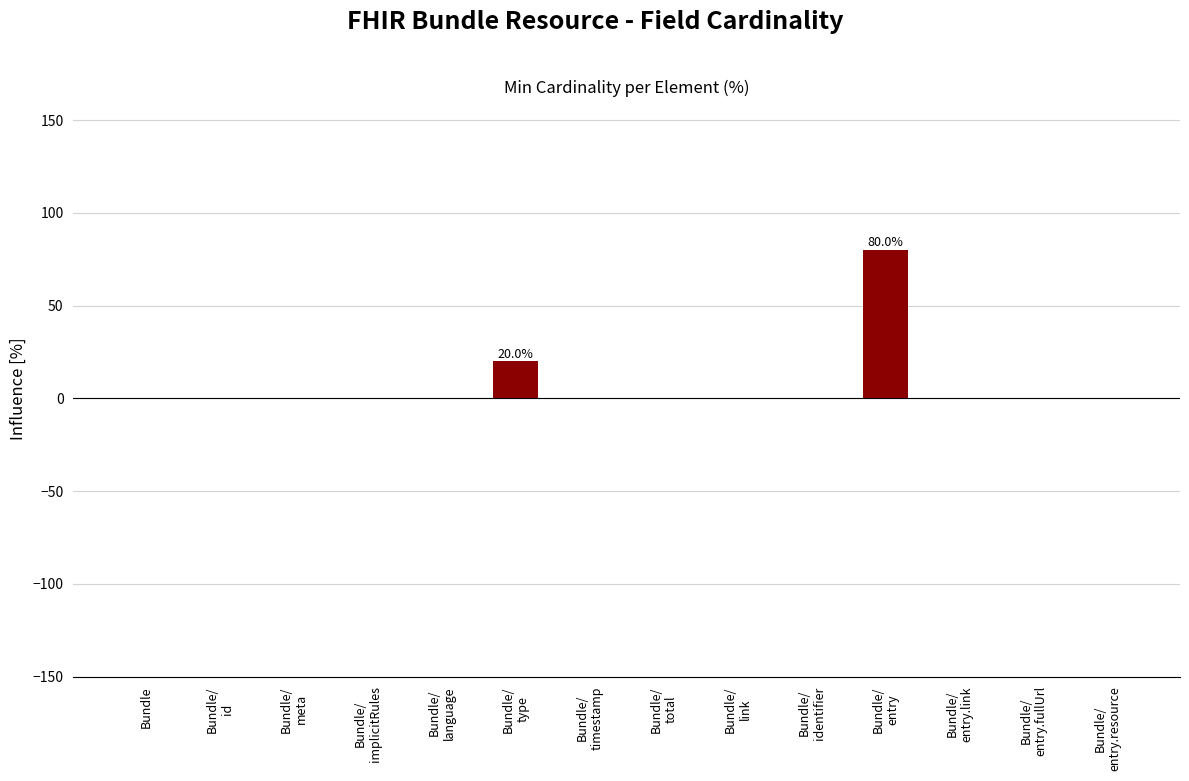

Reading left to right, transcribe all the data shown in this chart.

Bundle=0	Bundle/
id=0	Bundle/
meta=0	Bundle/
implicitRules=0	Bundle/
language=0	Bundle/
type=20	Bundle/
timestamp=0	Bundle/
total=0	Bundle/
link=0	Bundle/
identifier=0	Bundle/
entry=80	Bundle/
entry.link=0	Bundle/
entry.fullUrl=0	Bundle/
entry.resource=0